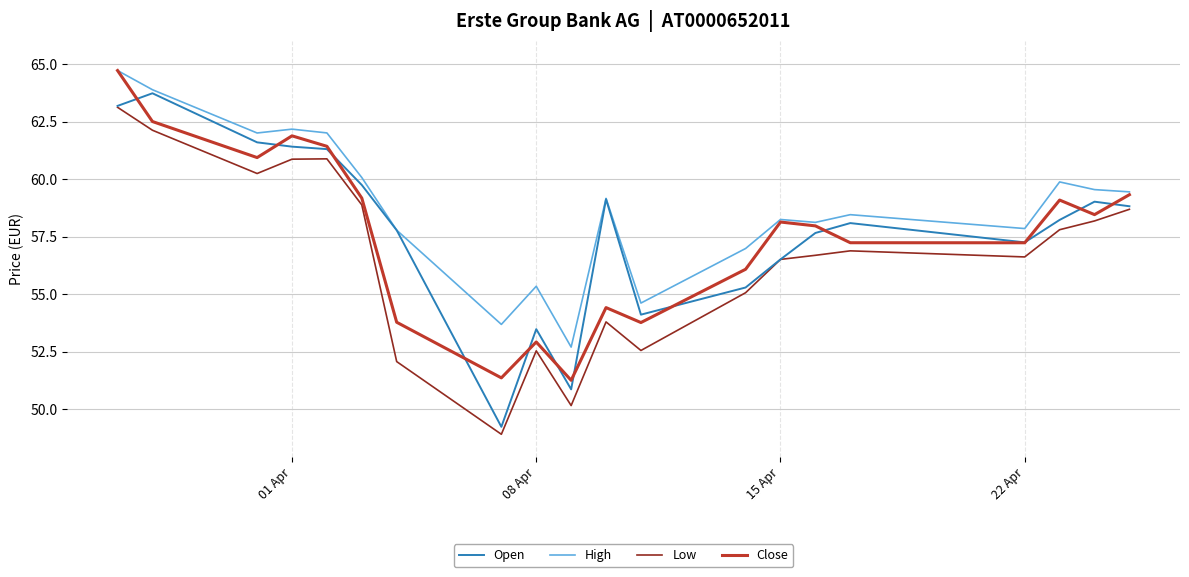

What is the maximum value for Open?

63.7